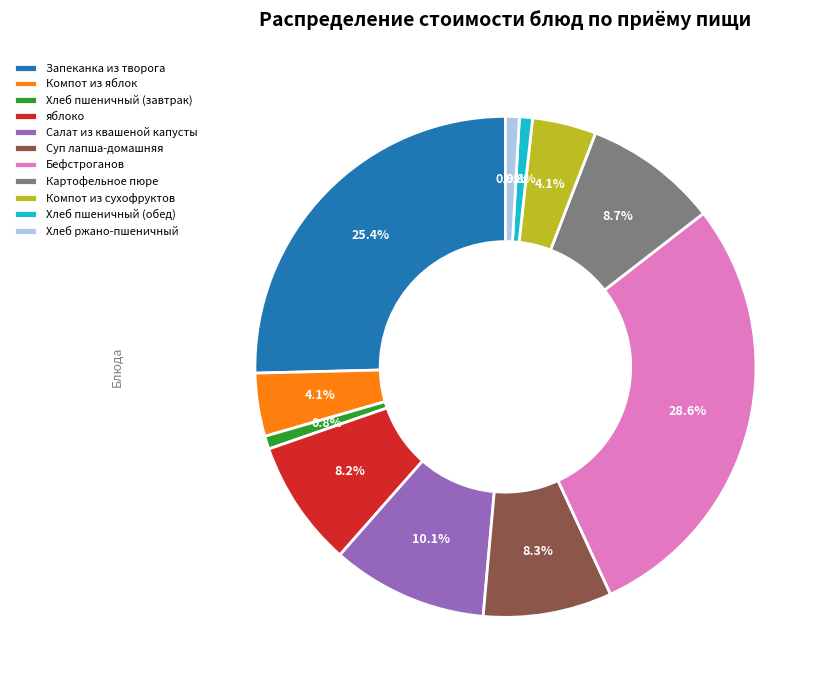

Is there a majority slice in this chart?

No